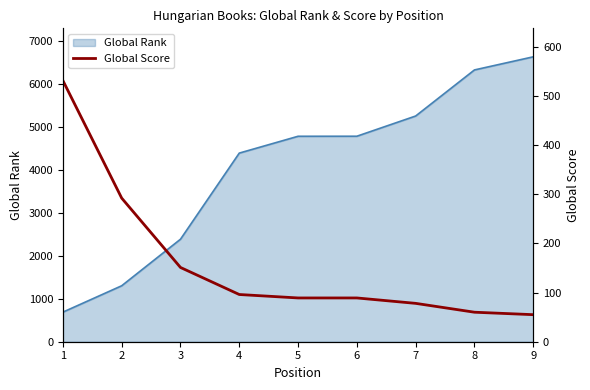

Reading right to left, list all the values displayed in this chart.

9=55	8=60	7=78	6=89	5=89	4=96	3=151	2=292	1=531